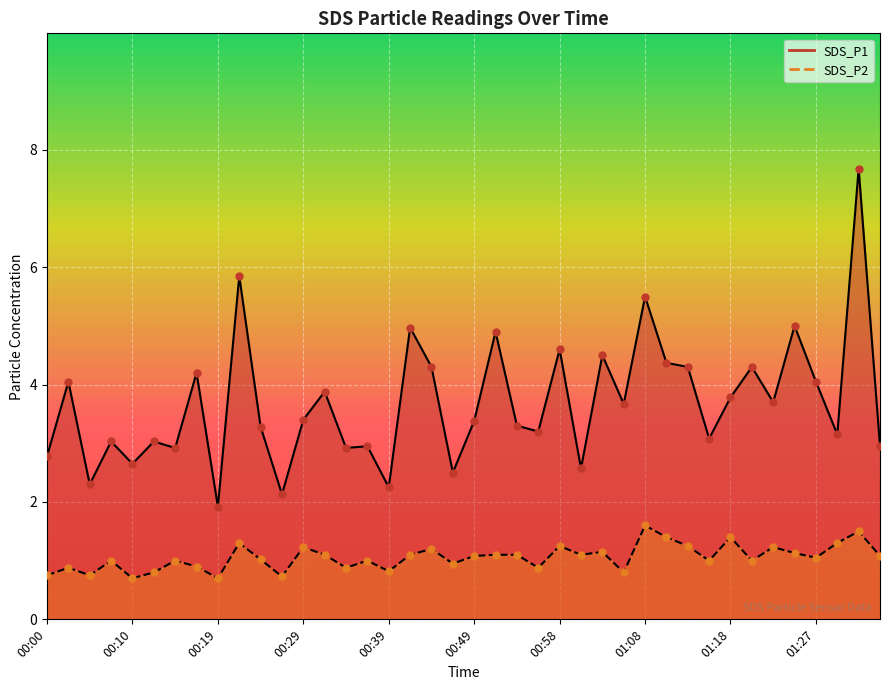

What are all the series names shown in the legend?

SDS_P1, SDS_P2